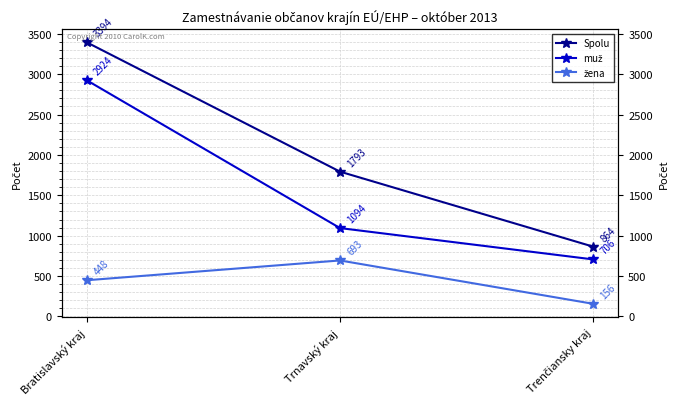

At which category is the sum across all series the highest?

Bratislavský kraj